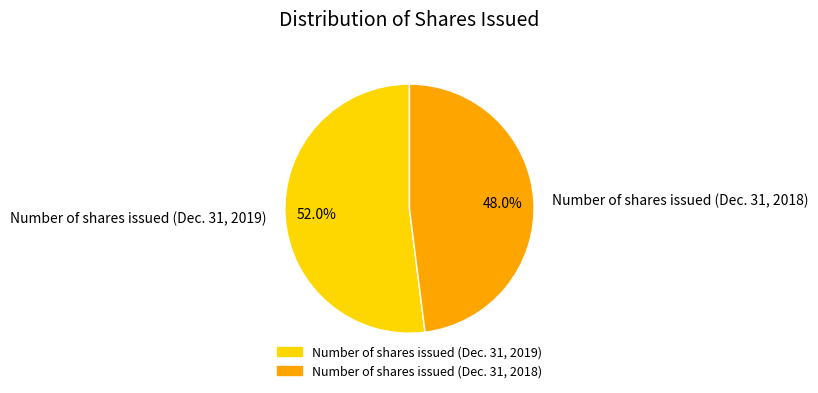

To the nearest percent, what is the combined percentage of Number of shares issued (Dec. 31, 2018) and Number of shares issued (Dec. 31, 2019)?

100%